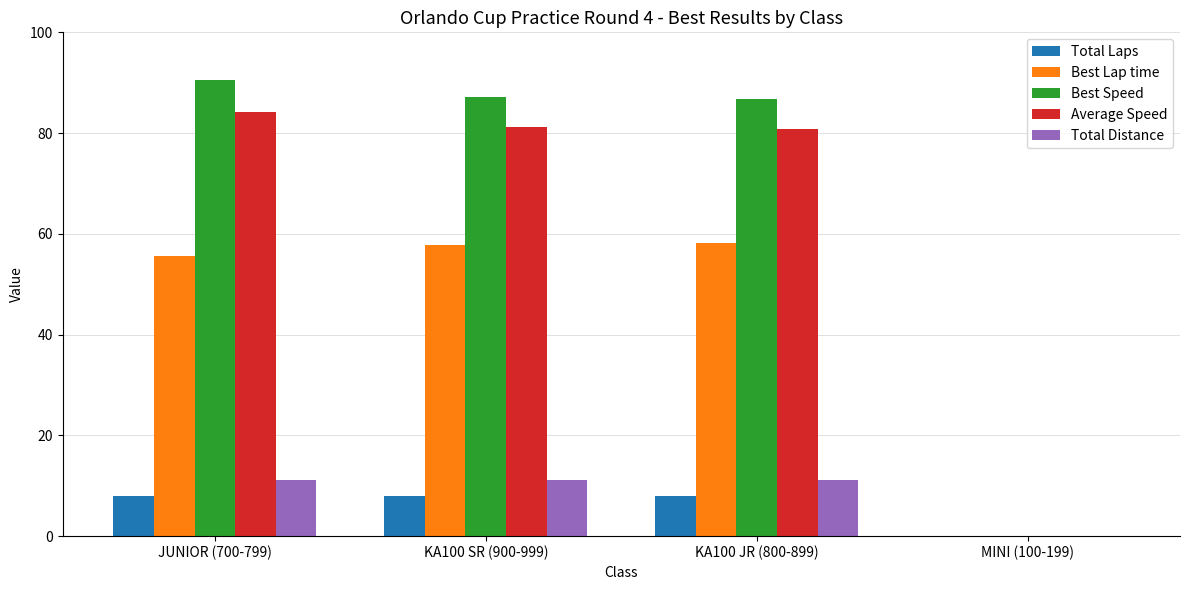

How many groups of bars are there?

4